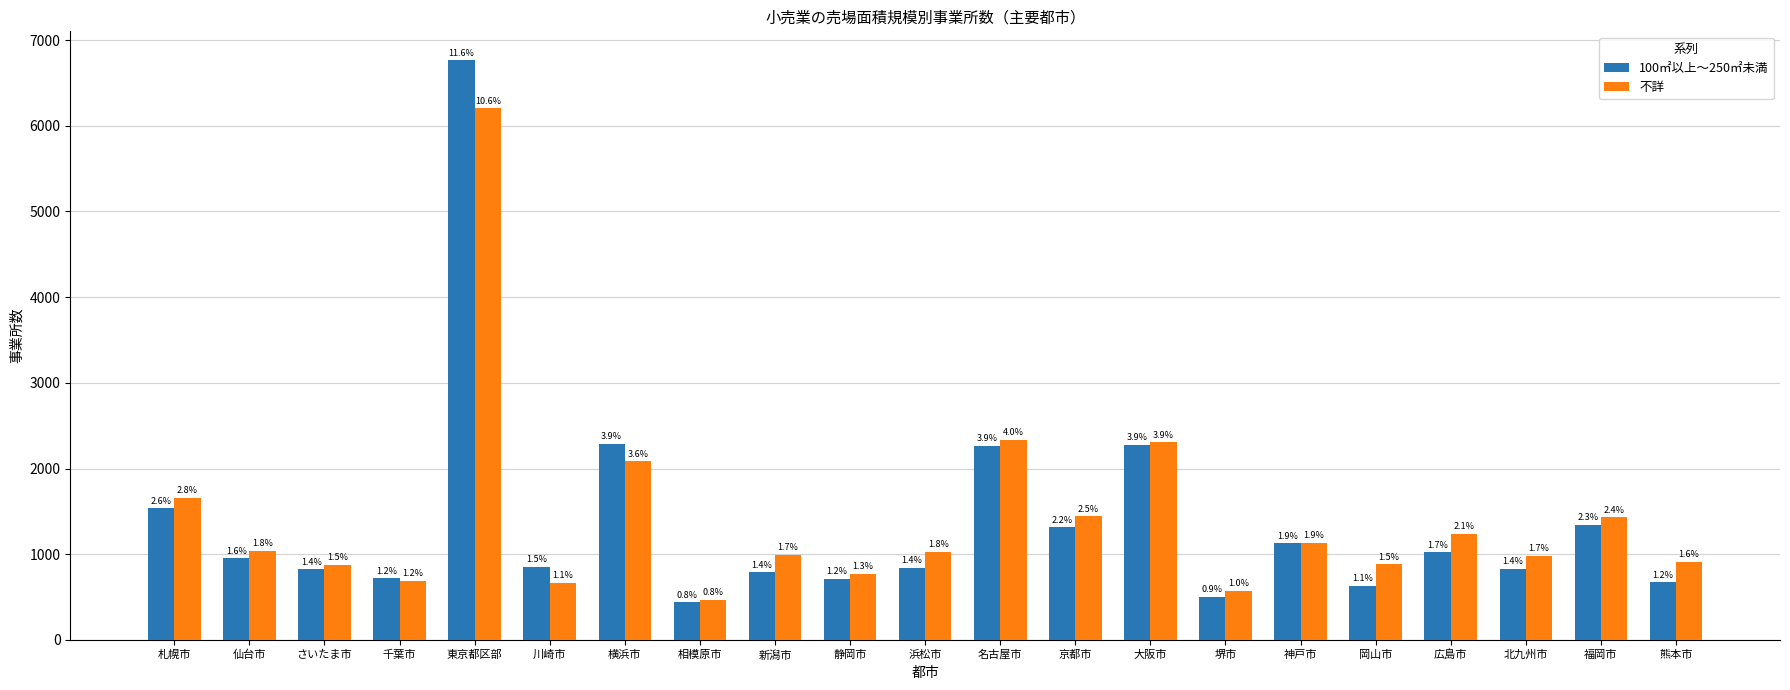

Are the bars grouped side by side (vs. stacked)?

Yes